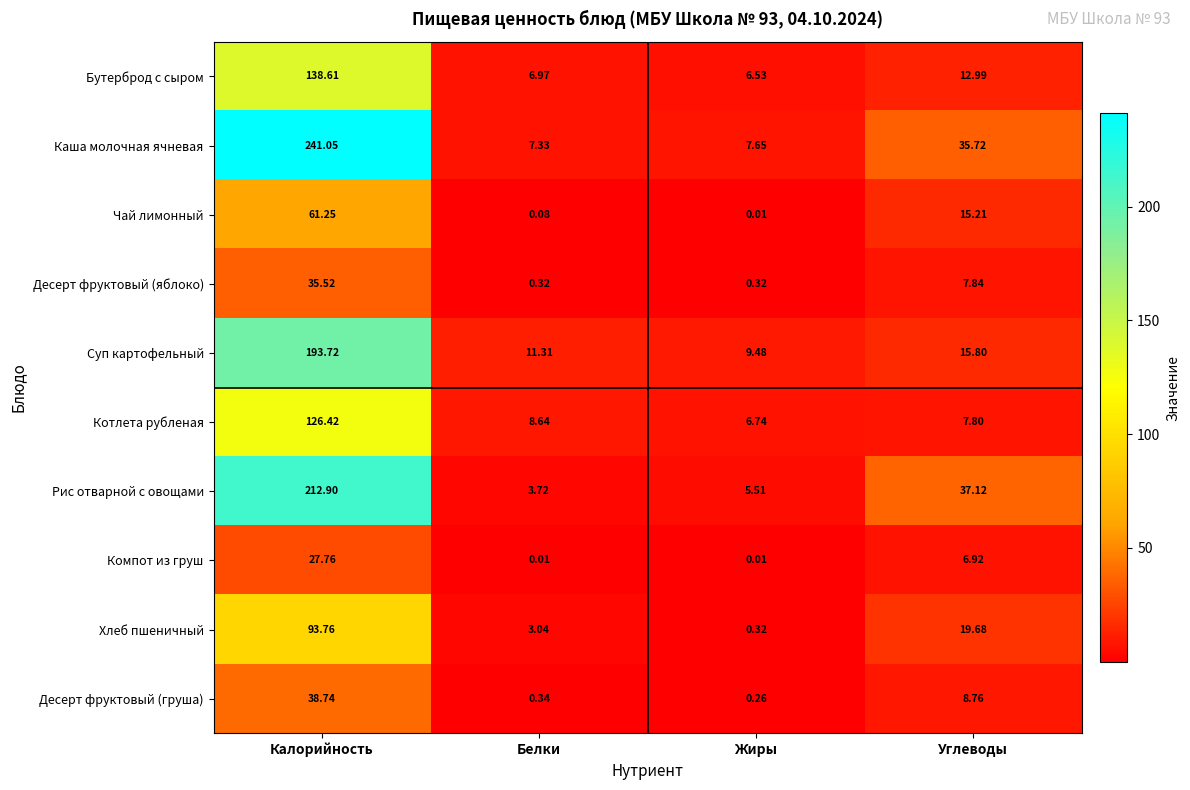

At which category is the sum across all series the highest?

Калорийность